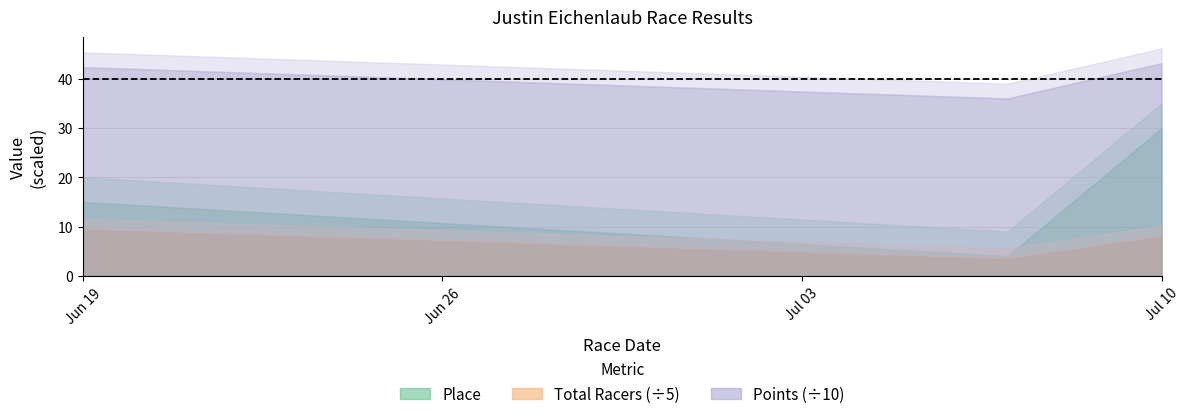

True or false: Place has a value of 47.3 at 2021-07-10.

False